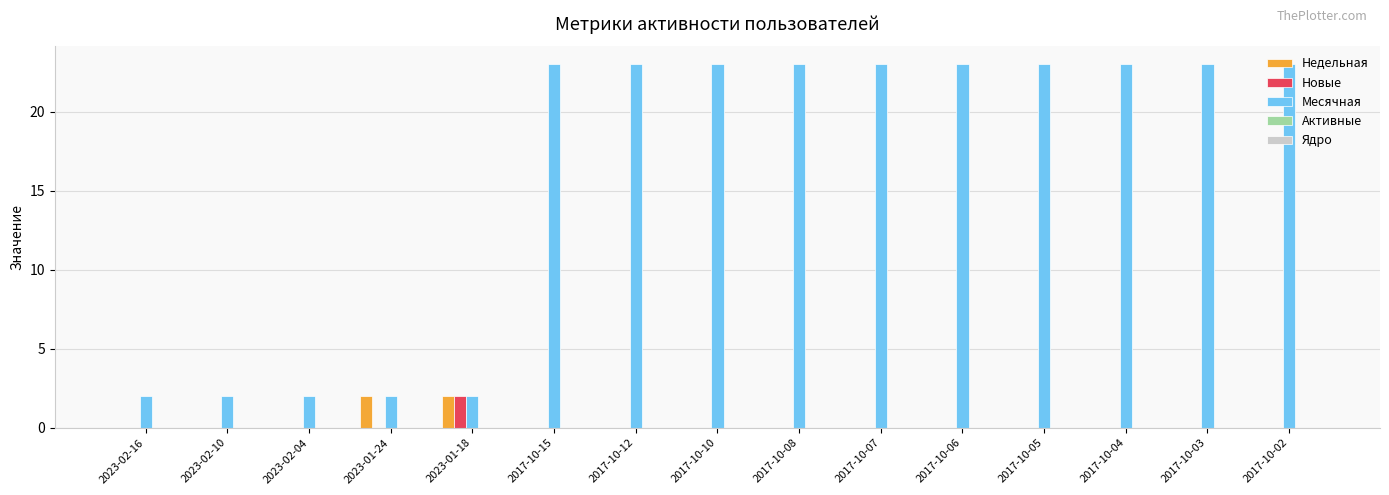

Which series has the largest total across all categories?

Месячная